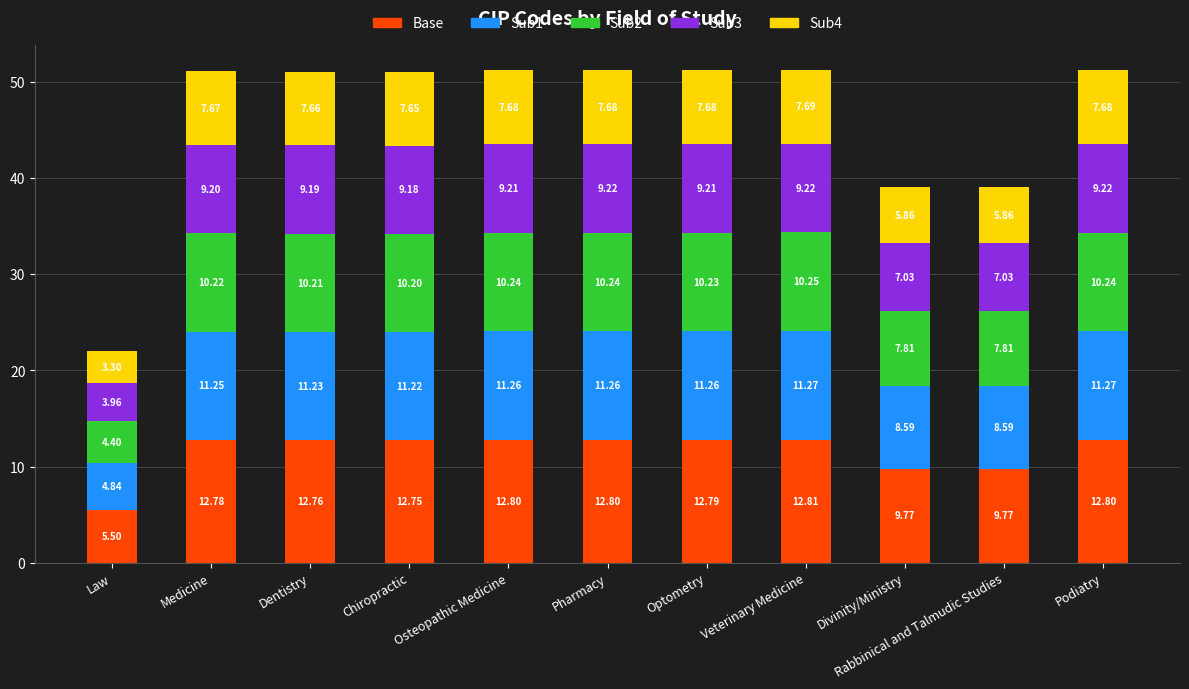

What is the total value across all series at Divinity/Ministry?

39.1